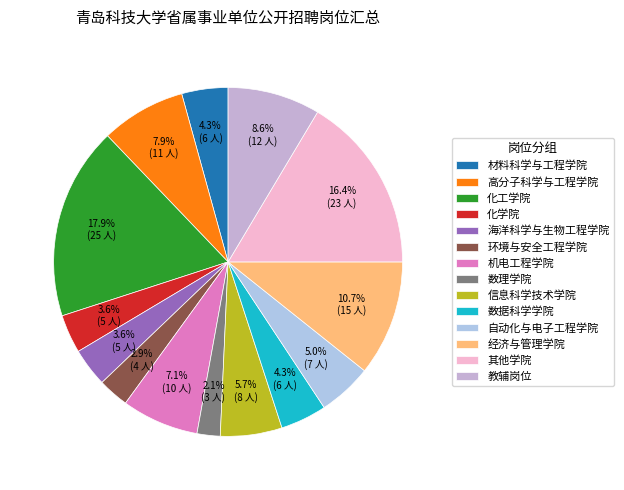

How many slices are in this pie chart?

14